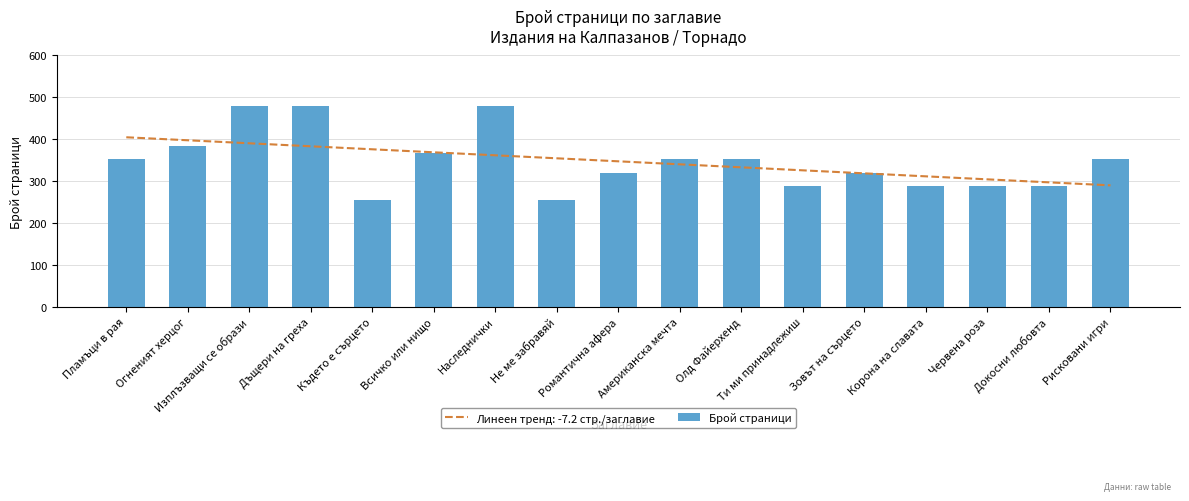

Rank the categories by value from highest to lowest.

Изплъзващи се образи, Дъщери на греха, Наследнички, Огненият херцог, Всичко или нищо, Пламъци в рая, Американска мечта, Олд Файерхенд, Рисковани игри, Романтична афера, Зовът на сърцето, Ти ми принадлежиш, Корона на славата, Червена роза, Докосни любовта, Където е сърцето, Не ме забравяй